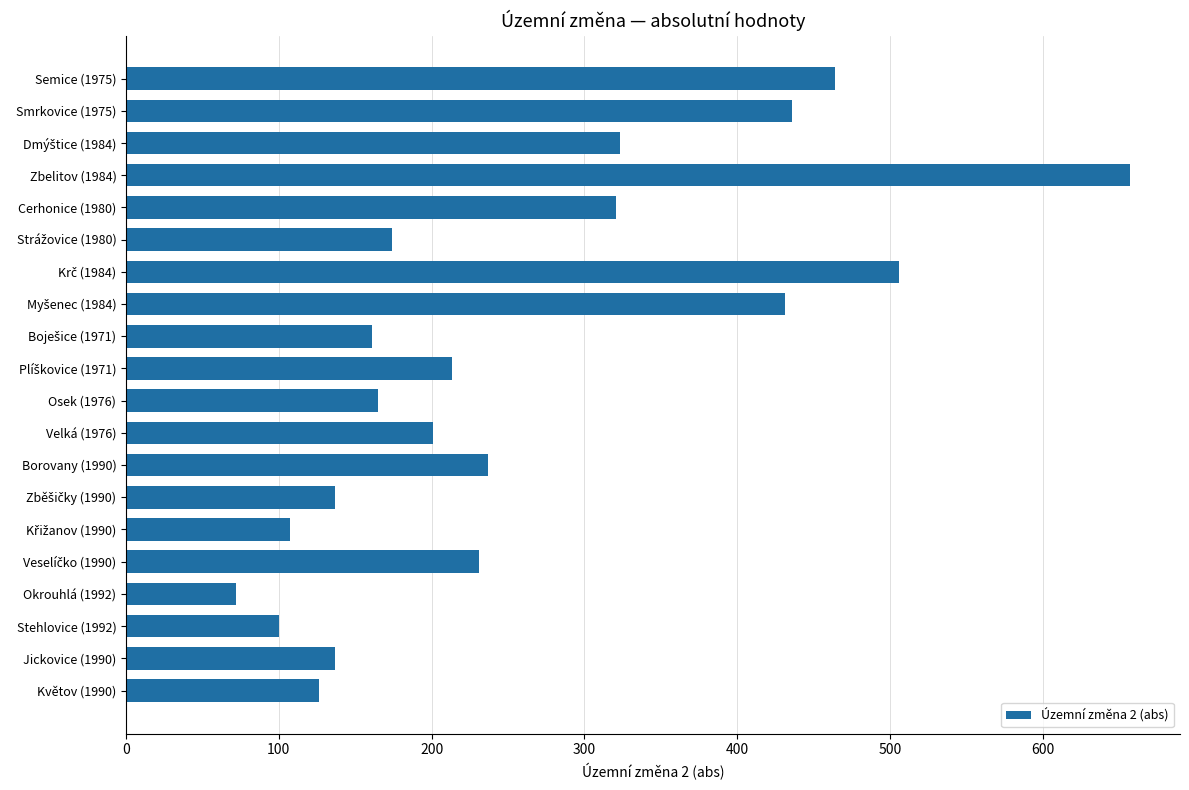

What is the difference between the second highest and minimum values?

434